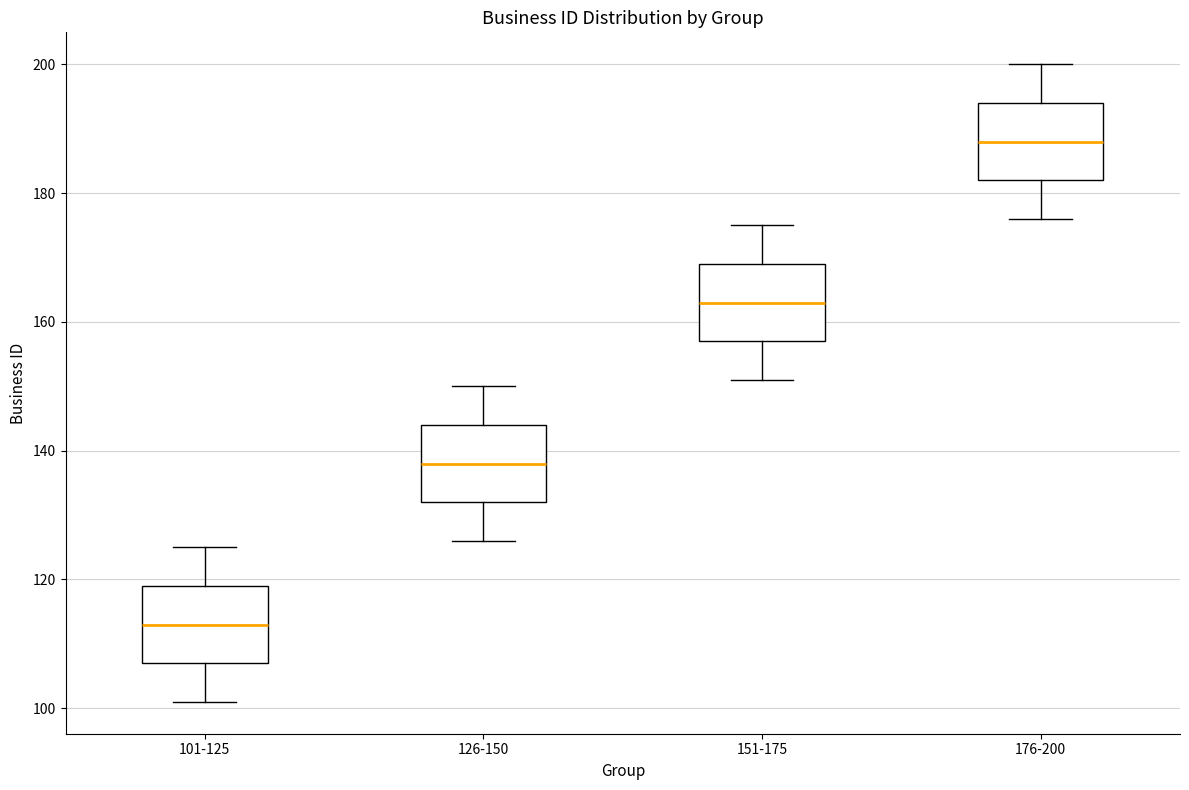

Reading left to right, read every box against the y-axis: the position of its median line, the range the box covers, and the ends of its whiskers. The values are not printed on the chart, so give them approximately, as read against the axis.

101-125: median 114, box 108 to 120, whiskers 102 to 126
126-150: median 138, box 132 to 144, whiskers 126 to 150
151-175: median 164, box 158 to 170, whiskers 152 to 176
176-200: median 188, box 182 to 194, whiskers 176 to 200